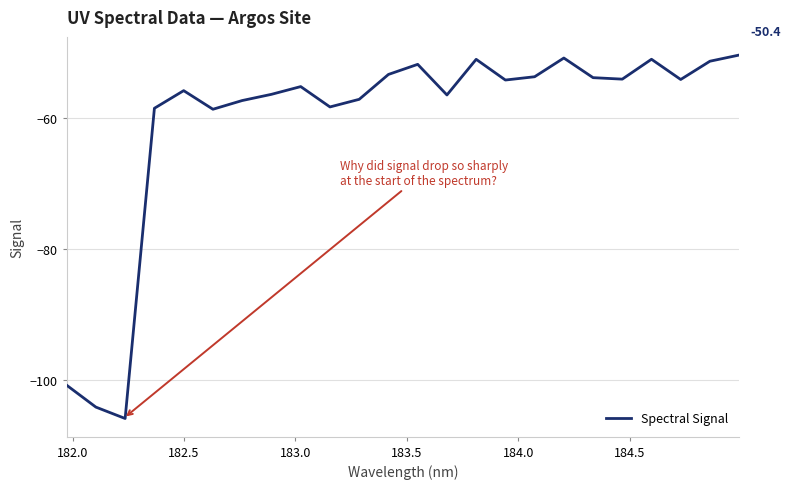

What is the maximum value shown in the chart?

-50.4